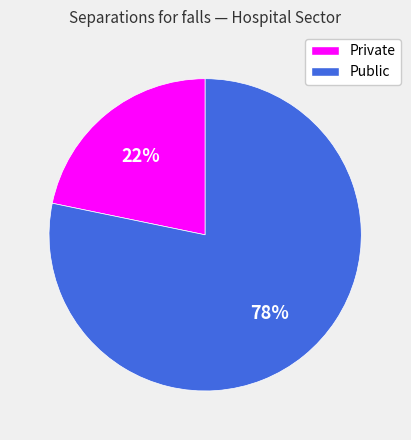

The Public slice represents 78% of the pie. True or false?

True